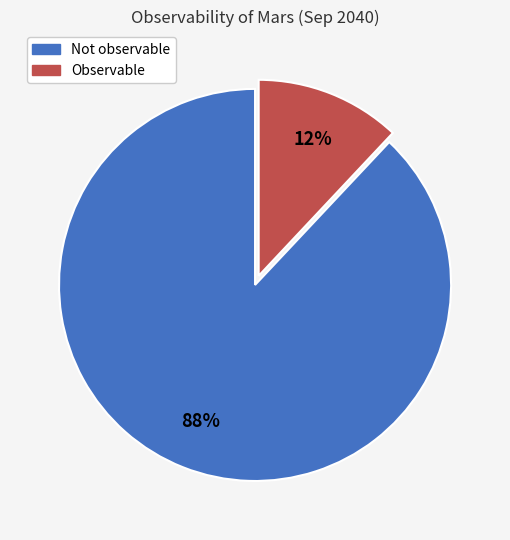

Is it true that Not observable is 77% of the pie?

False